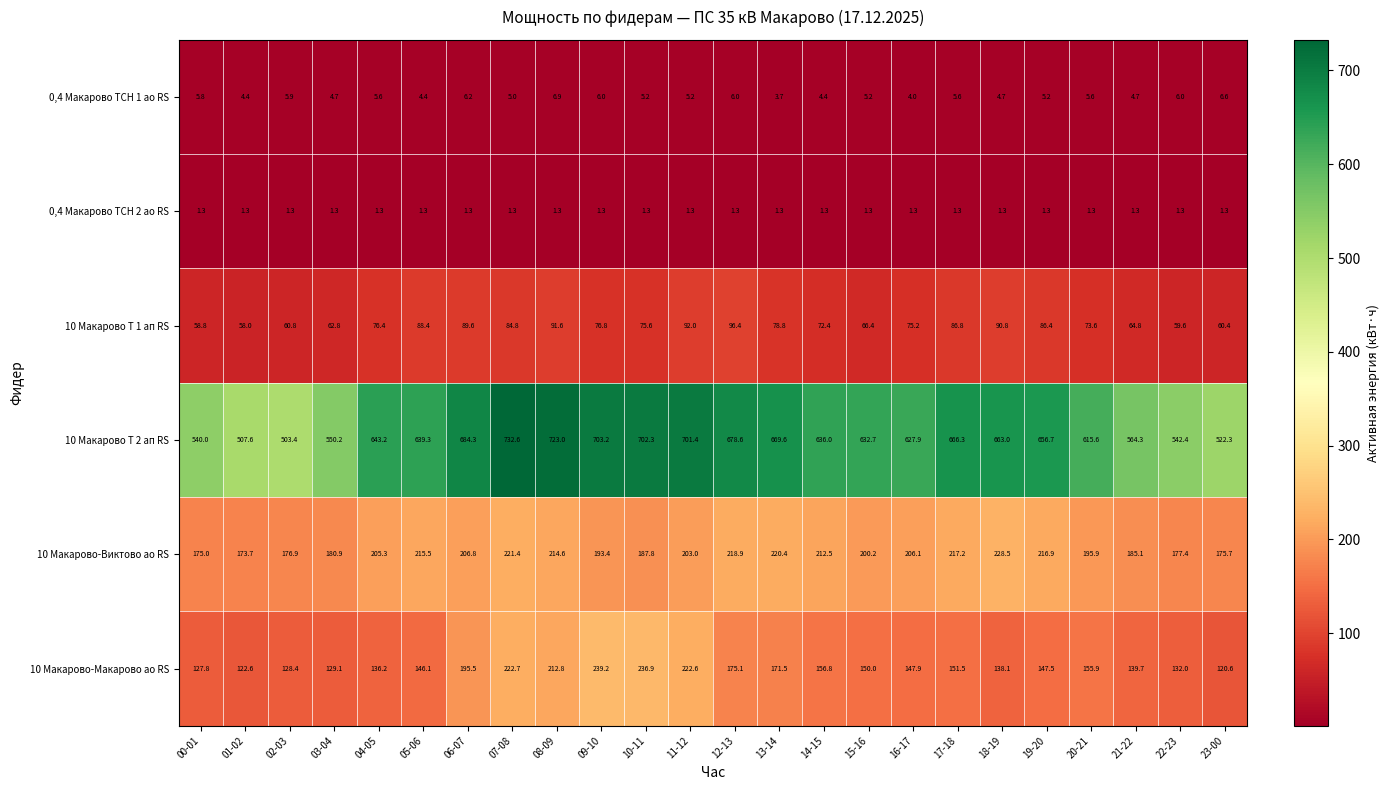

What is the total value across all series at 21-22?

959.9